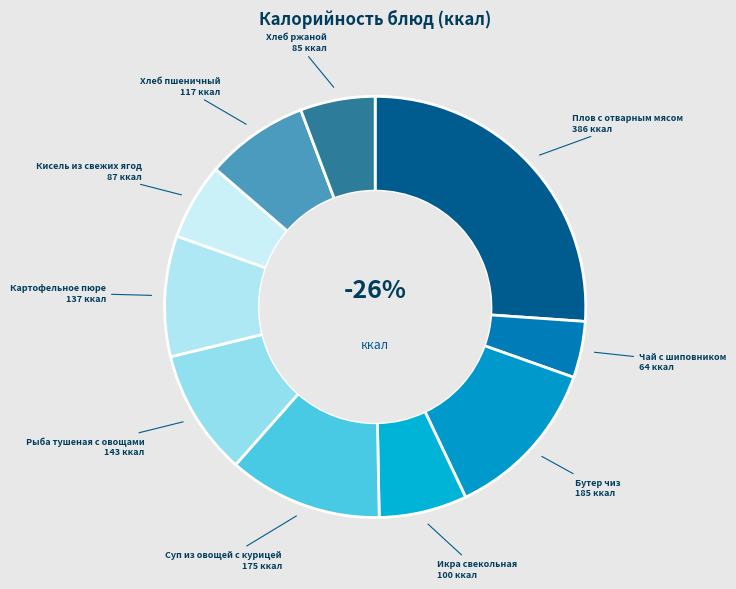

Is the sum of Бутер чиз and Суп из овощей с курицей greater than half?

No